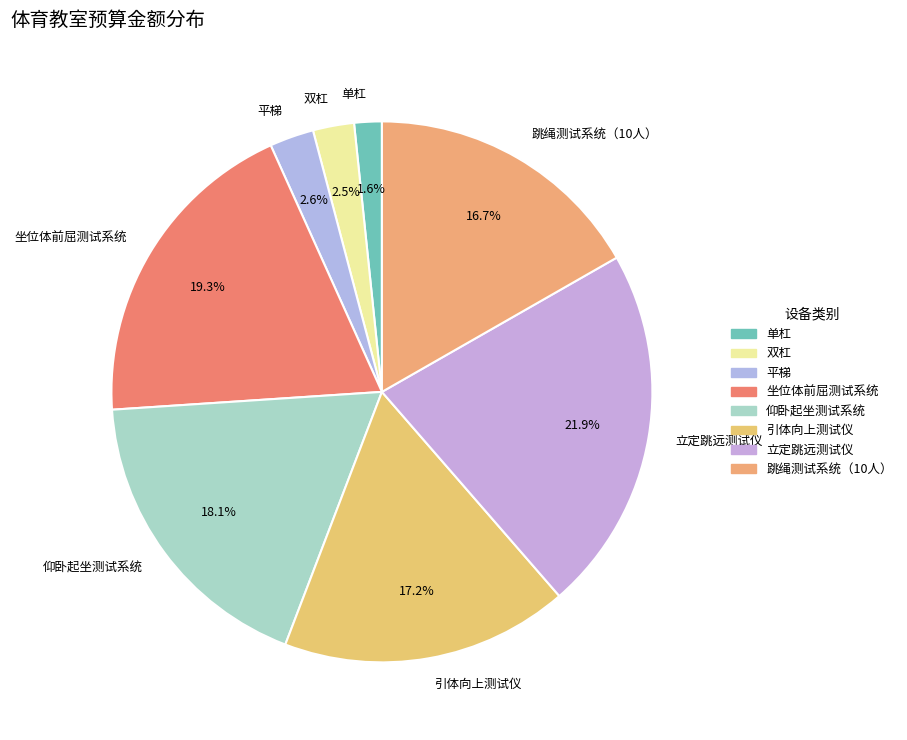

Is there any slice that represents more than half of the pie?

No